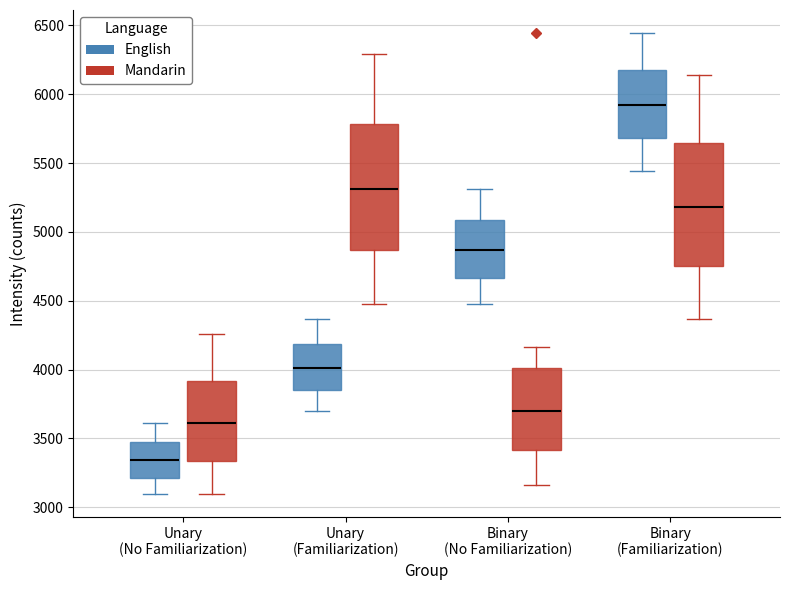

Which box has the lowest median line?

Unary (No Familiarization) (English)